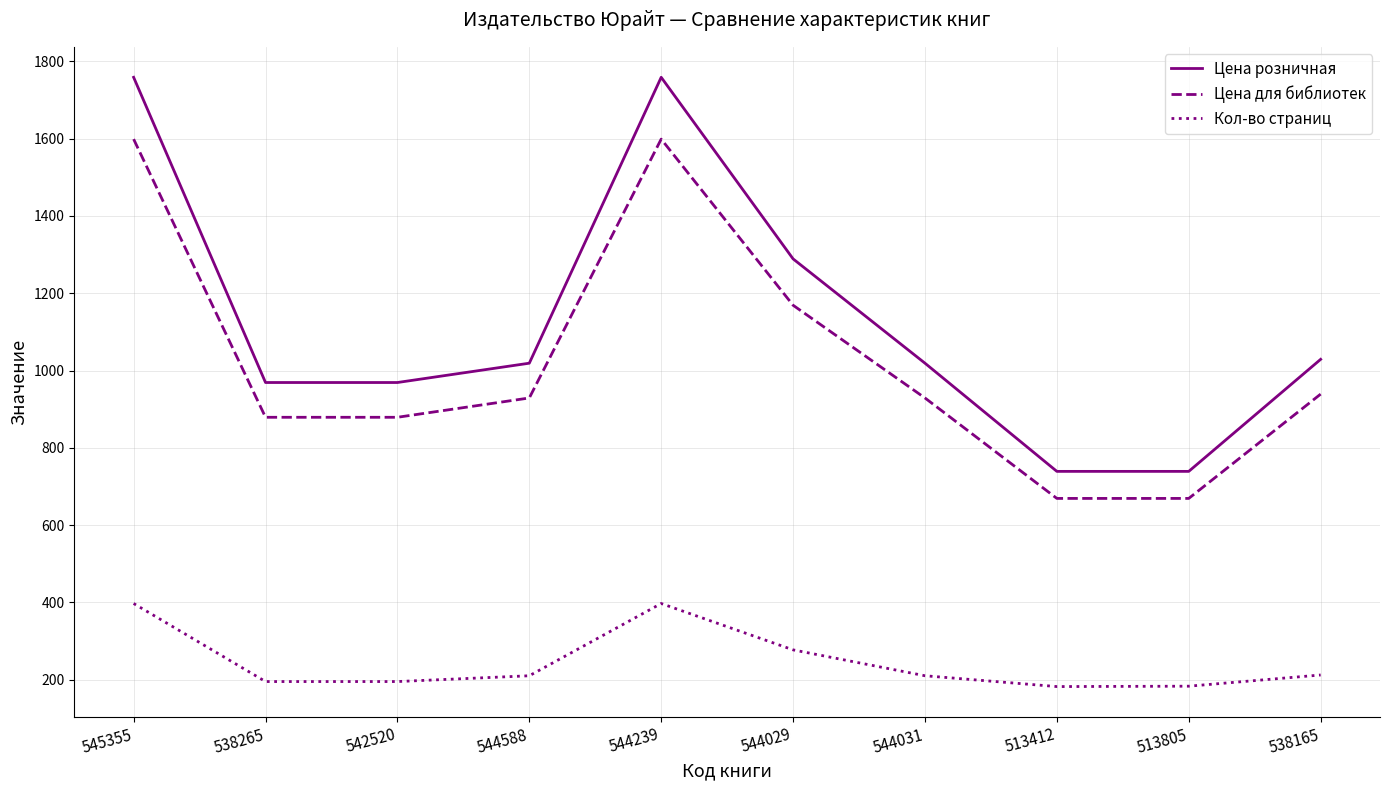

Is the value of Цена розничная at 544239 greater than the value of Кол-во страниц at 513805?

Yes